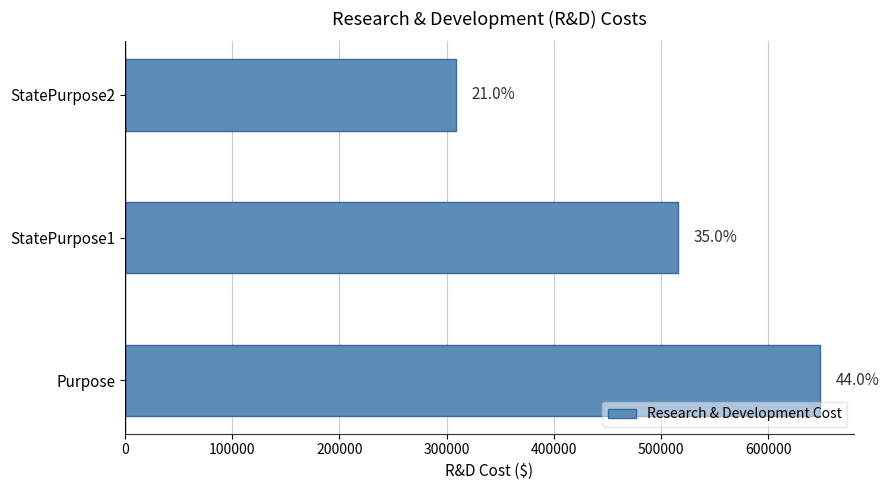

Does the chart contain any negative values?

No